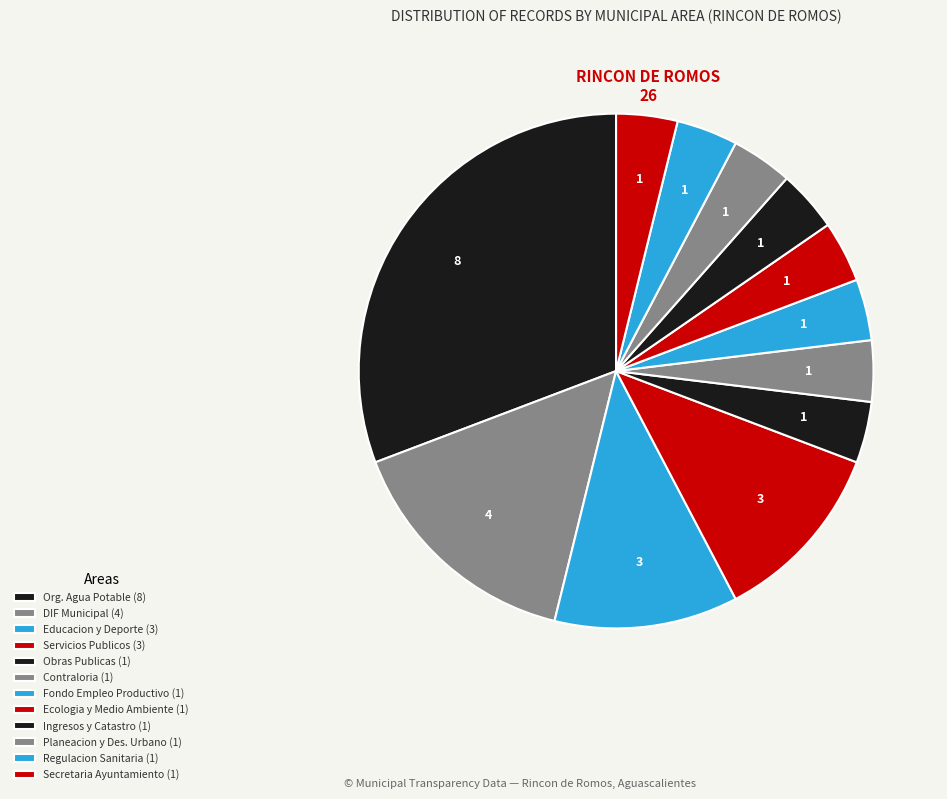

To the nearest percent, what is the average slice percentage?

8%